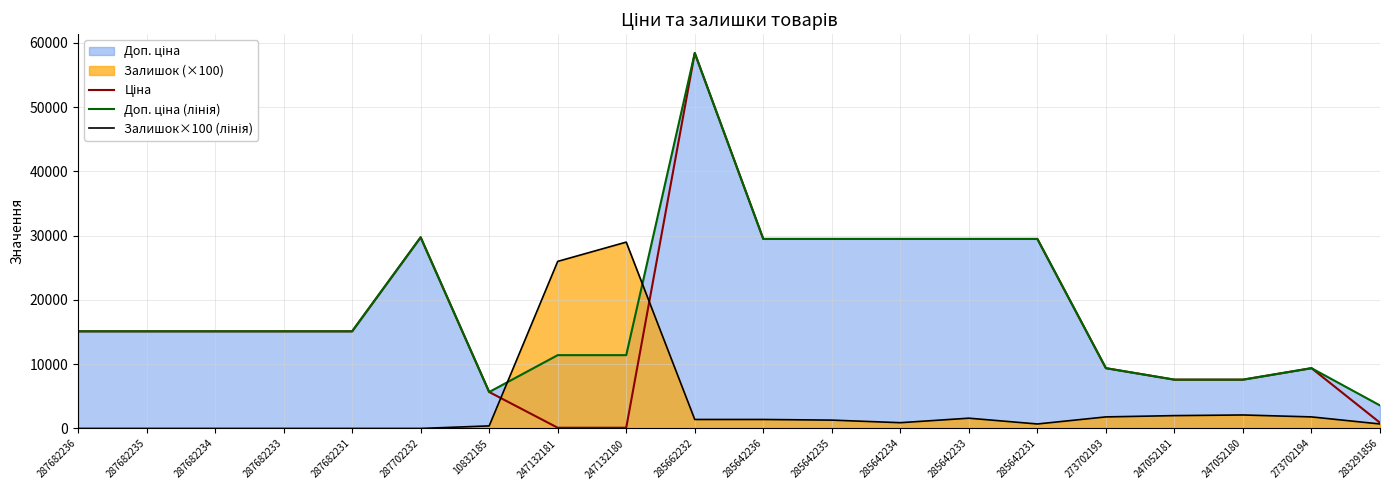

What is the label of the 3rd point from the left?

287682234